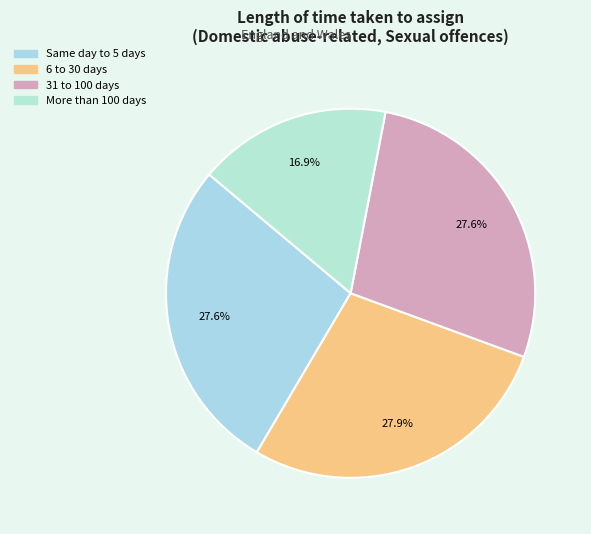

Rank the categories by value from lowest to highest.

More than 100 days, 31 to 100 days, Same day to 5 days, 6 to 30 days